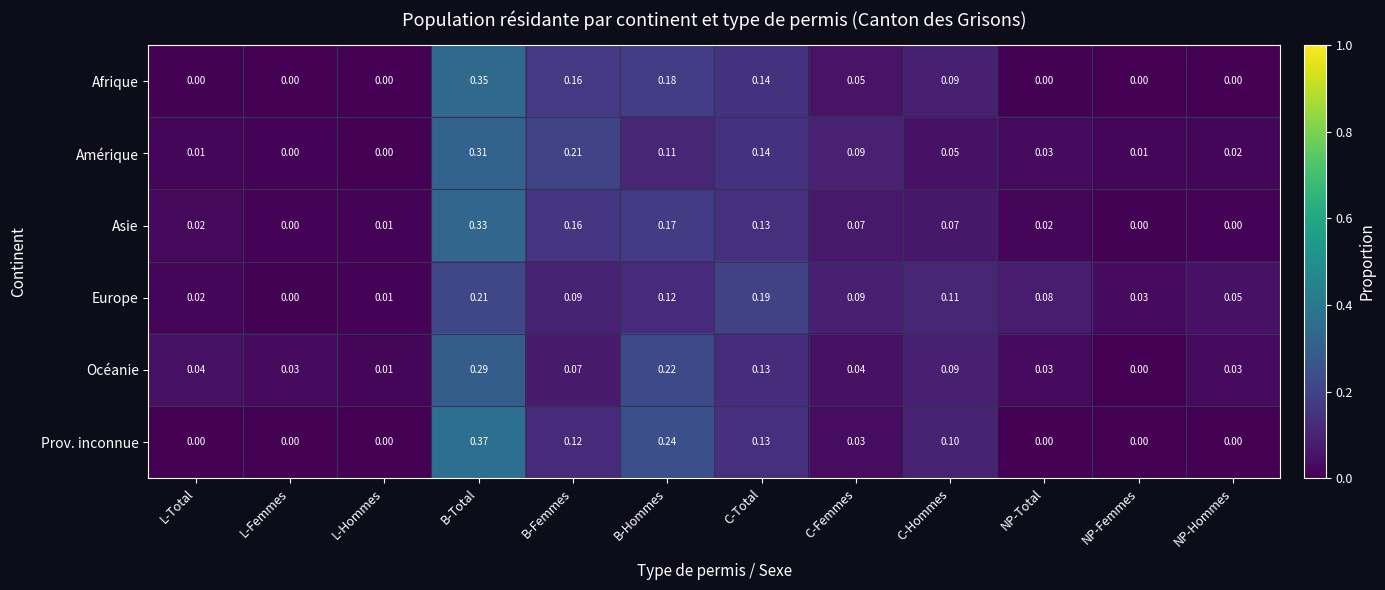

Which series has the widest spread of values?

Prov. inconnue